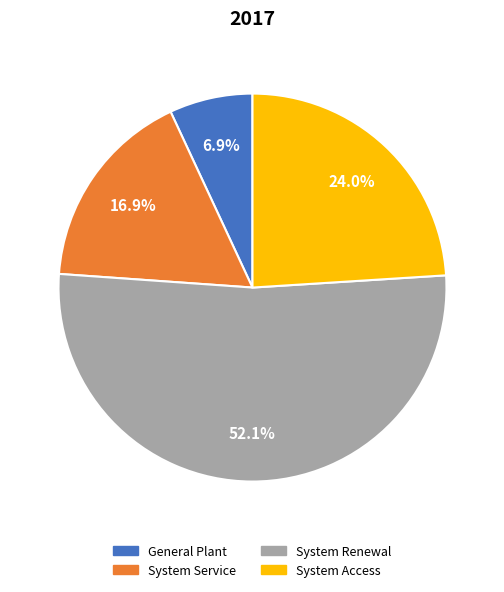

Which has a higher value, General Plant or System Access?

System Access